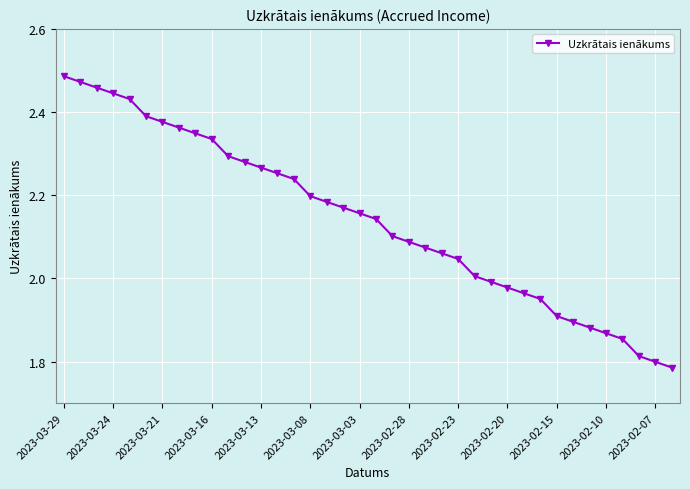

What is the sum of all values?

81.4